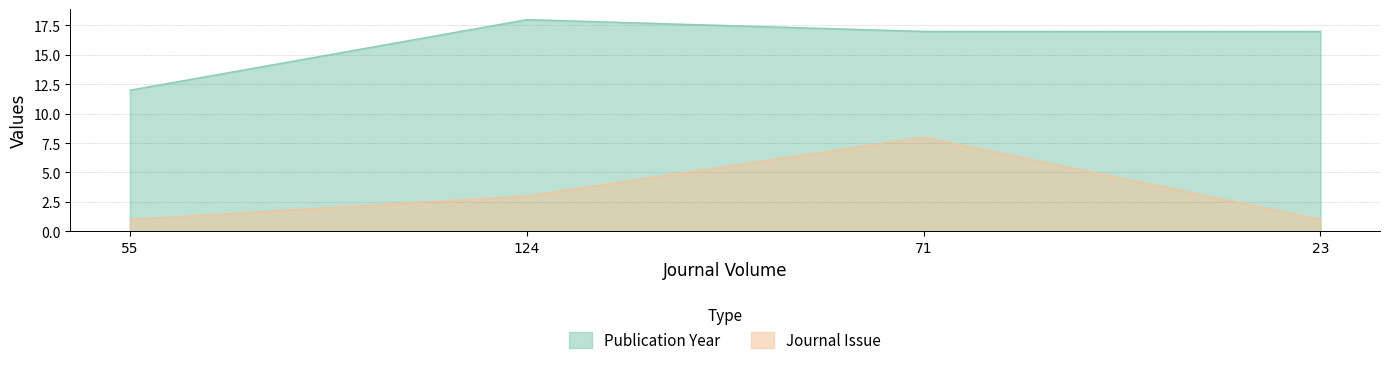

Is it true that Publication Year equals 17 at 23?

True